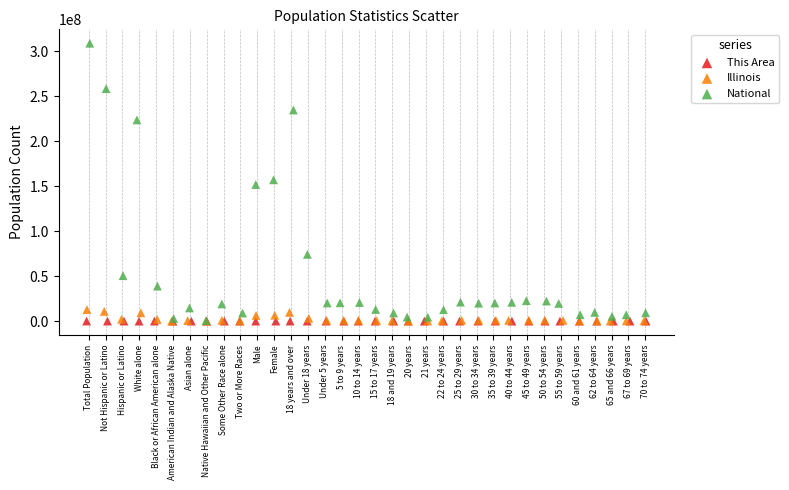

What are all the series names shown in the legend?

This Area, Illinois, National